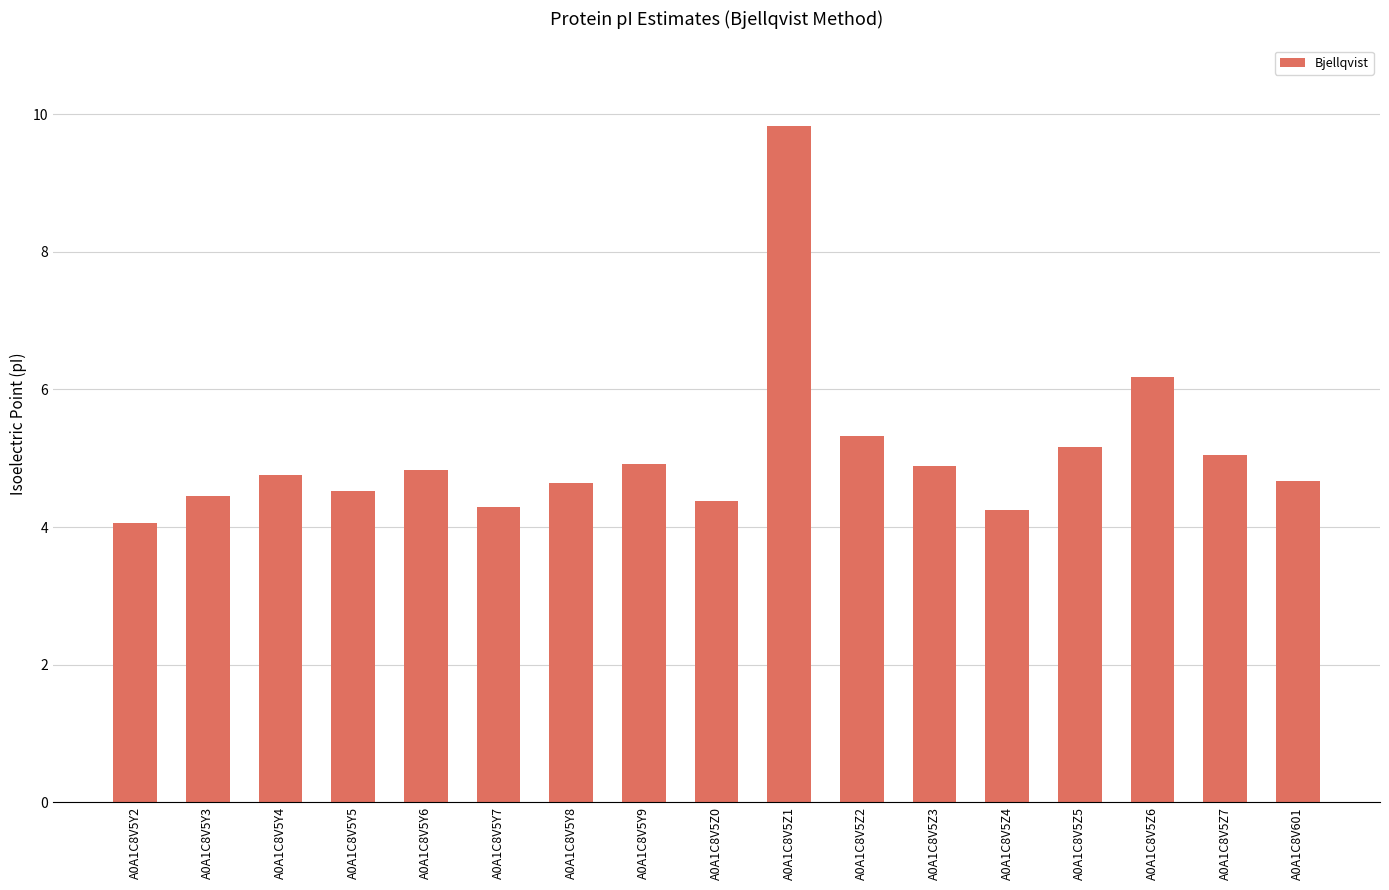

Which label corresponds to the largest value in the chart?

A0A1C8V5Z1